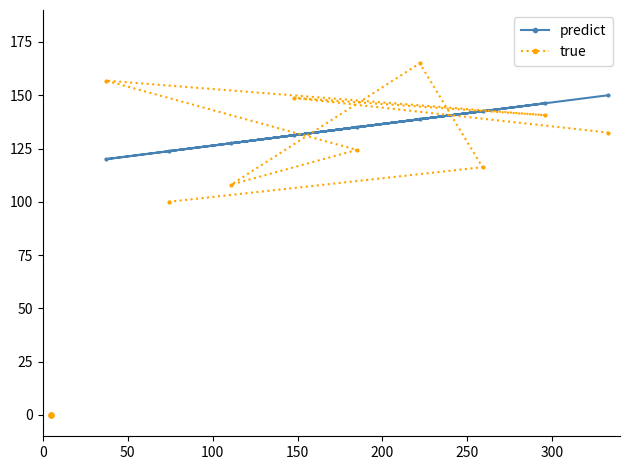

At how many categories does at least one series exceed 161?

1